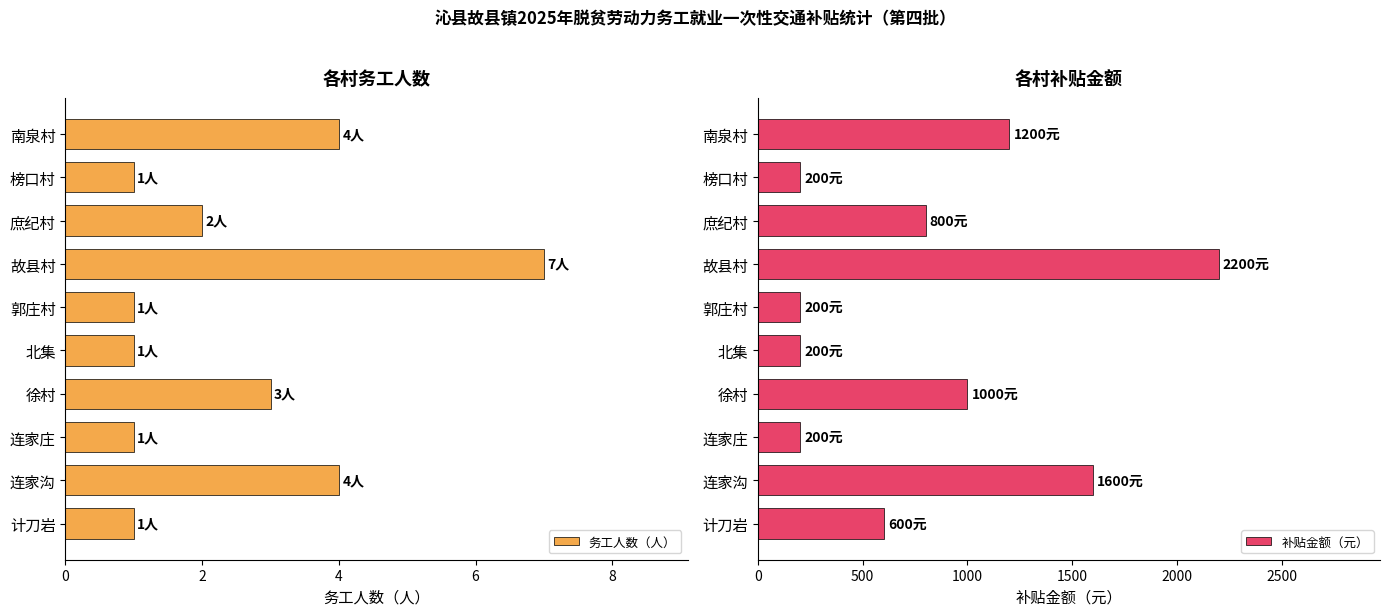

What is the difference between the second highest and second lowest values in the 务工人数（人） series?

3